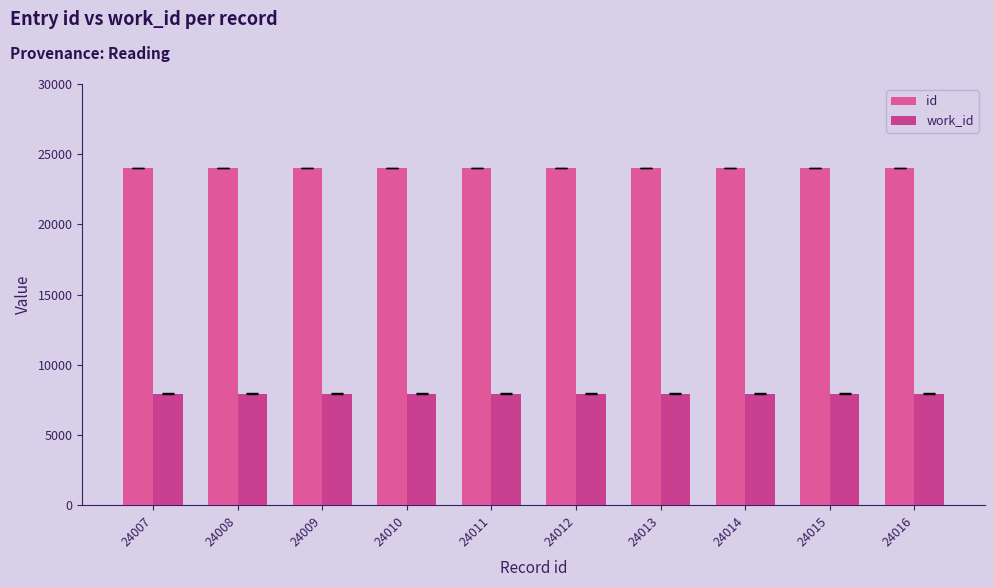

Does the chart contain stacked bars?

No